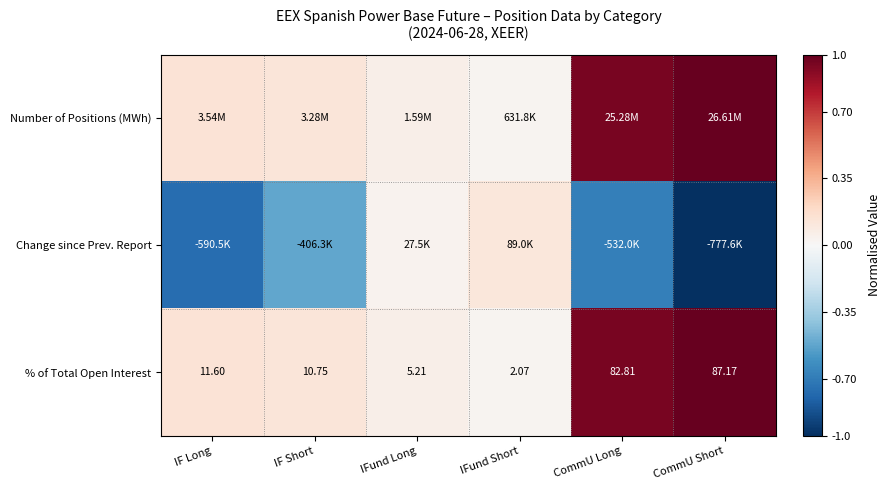

At which label is % of Total Open Interest closest to 44?

IF Long